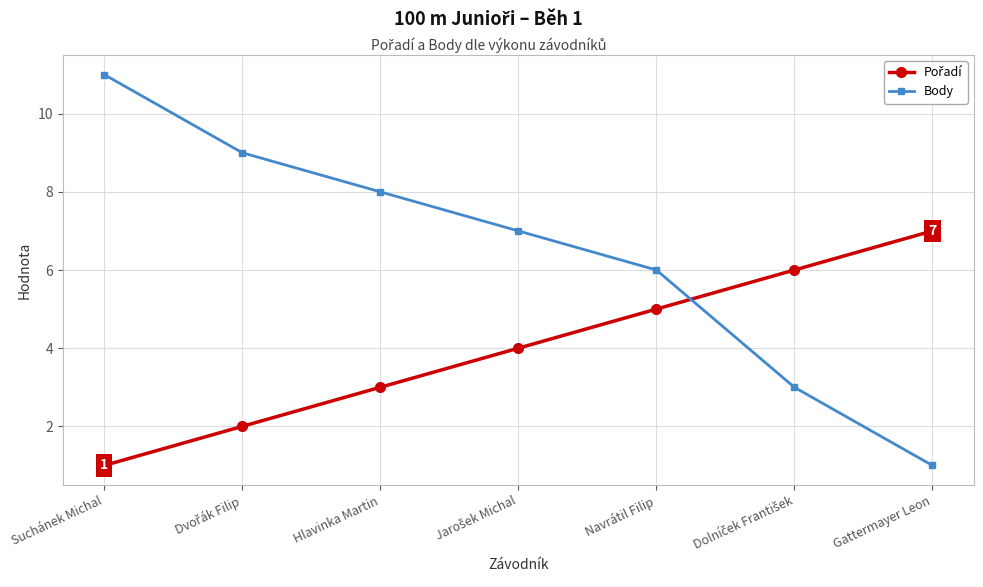

At which label does Body reach its minimum?

Gattermayer Leon